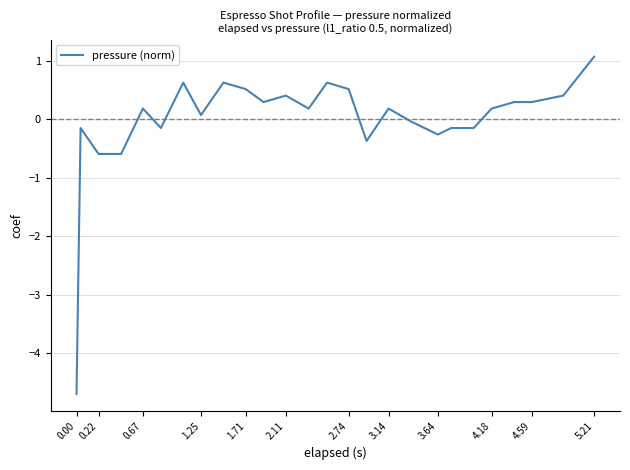

What is the difference between the maximum and minimum values?

5.8